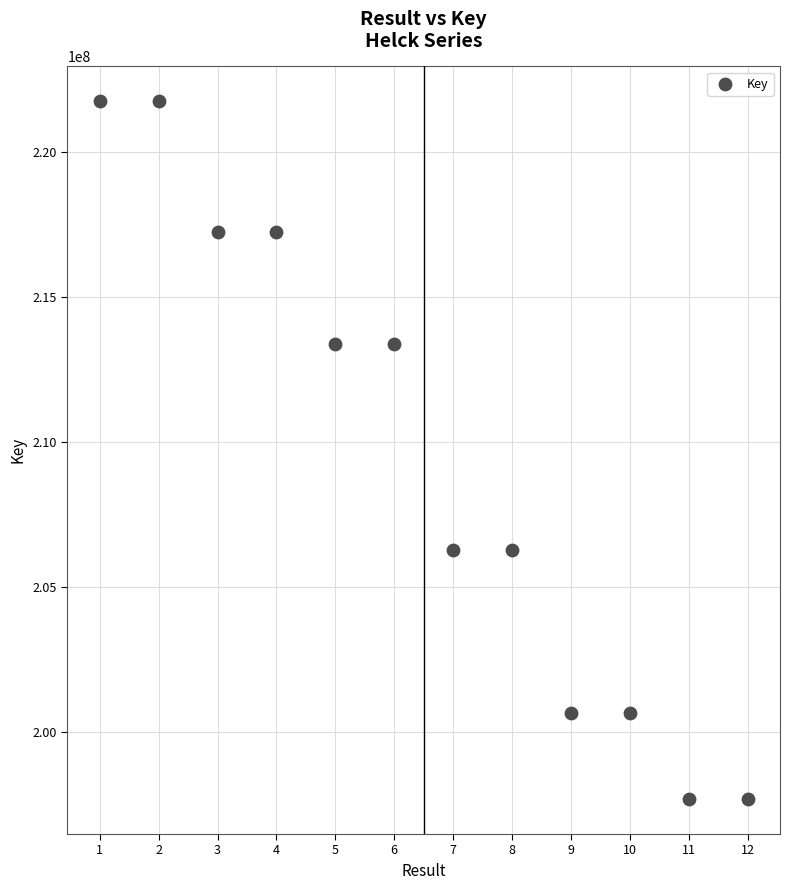

What is the average Y value?

209478615